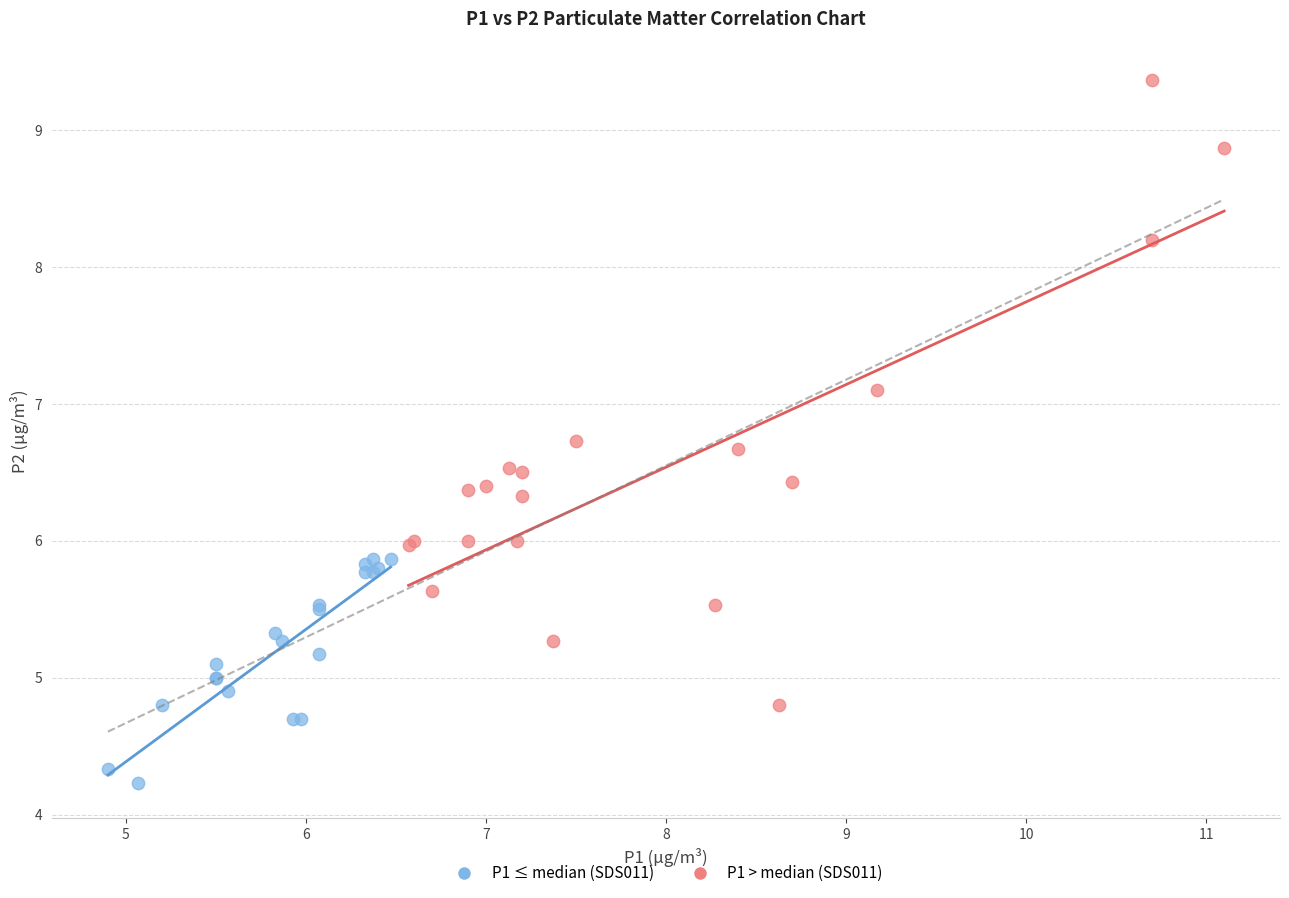

Which series reaches the minimum Y coordinate?

P1 ≤ median (SDS011)